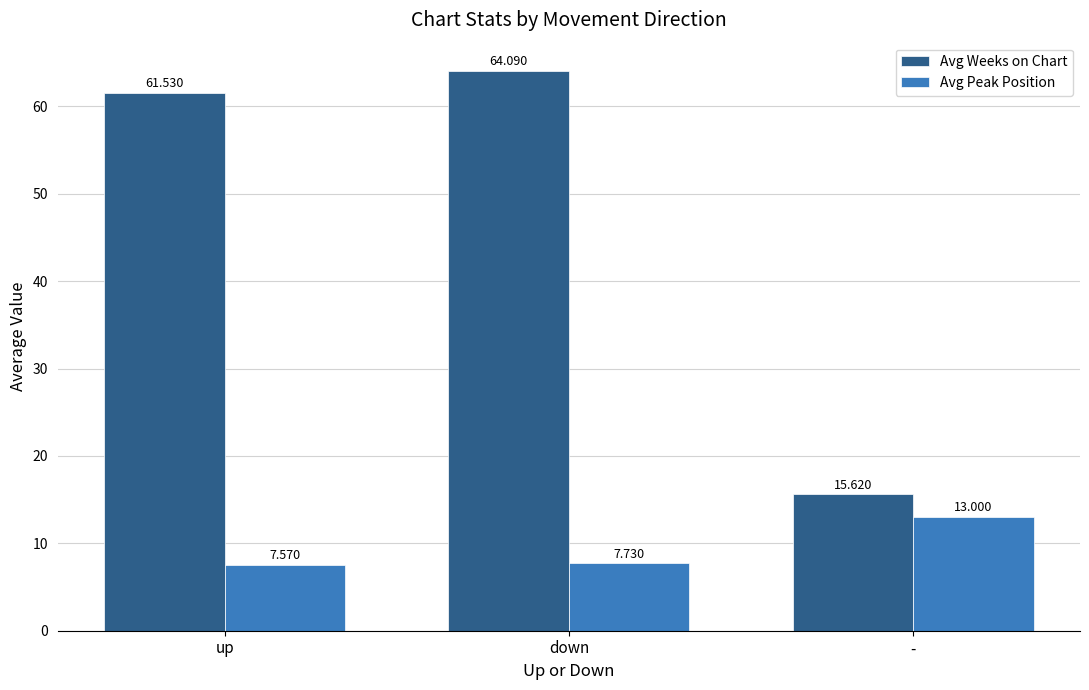

How many bars are there in each group?

2